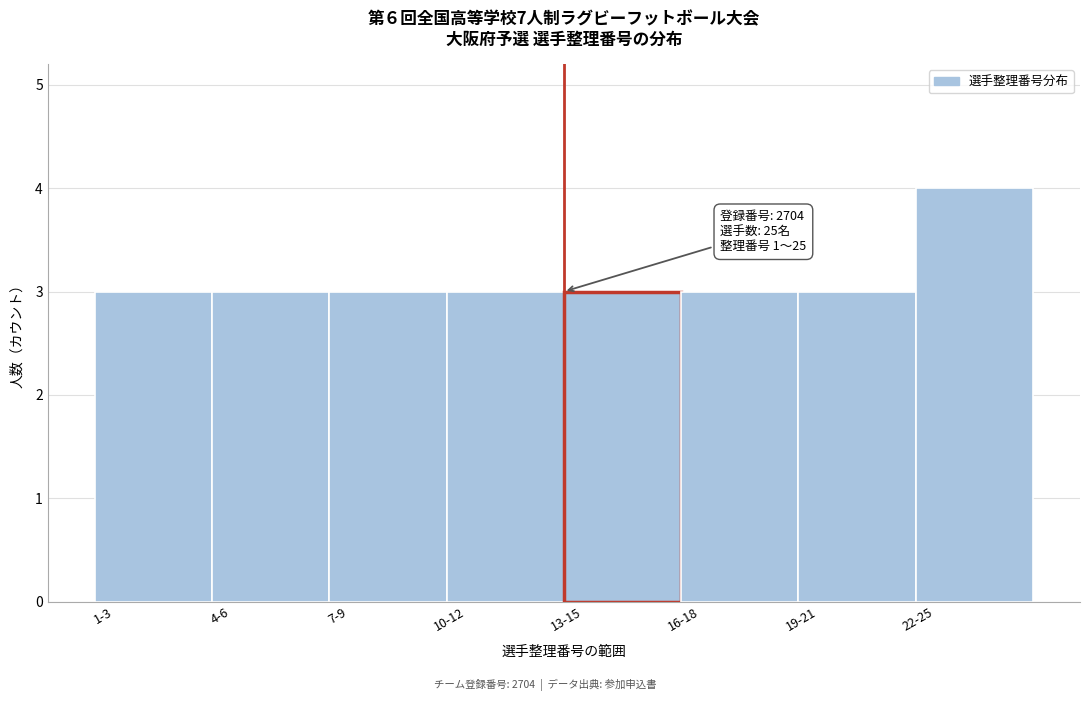

Reading right to left, extract all data points from this chart.

22-25=4	19-21=3	16-18=3	13-15=3	10-12=3	7-9=3	4-6=3	1-3=3